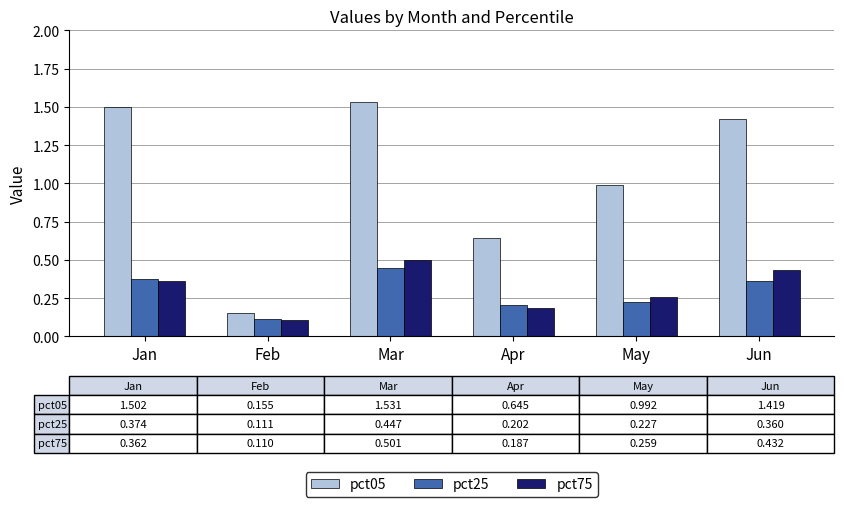

Between Feb and Mar, which series saw the biggest shift?

pct05